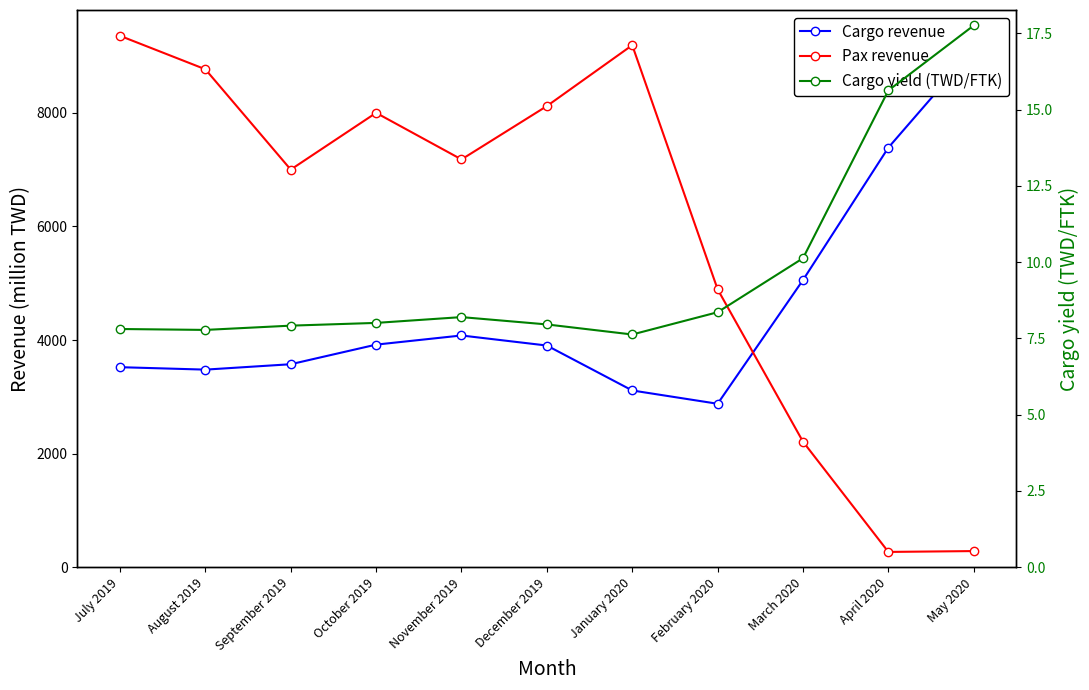

In Pax revenue, how many points are higher than both neighbors (excluding endpoints)?

2